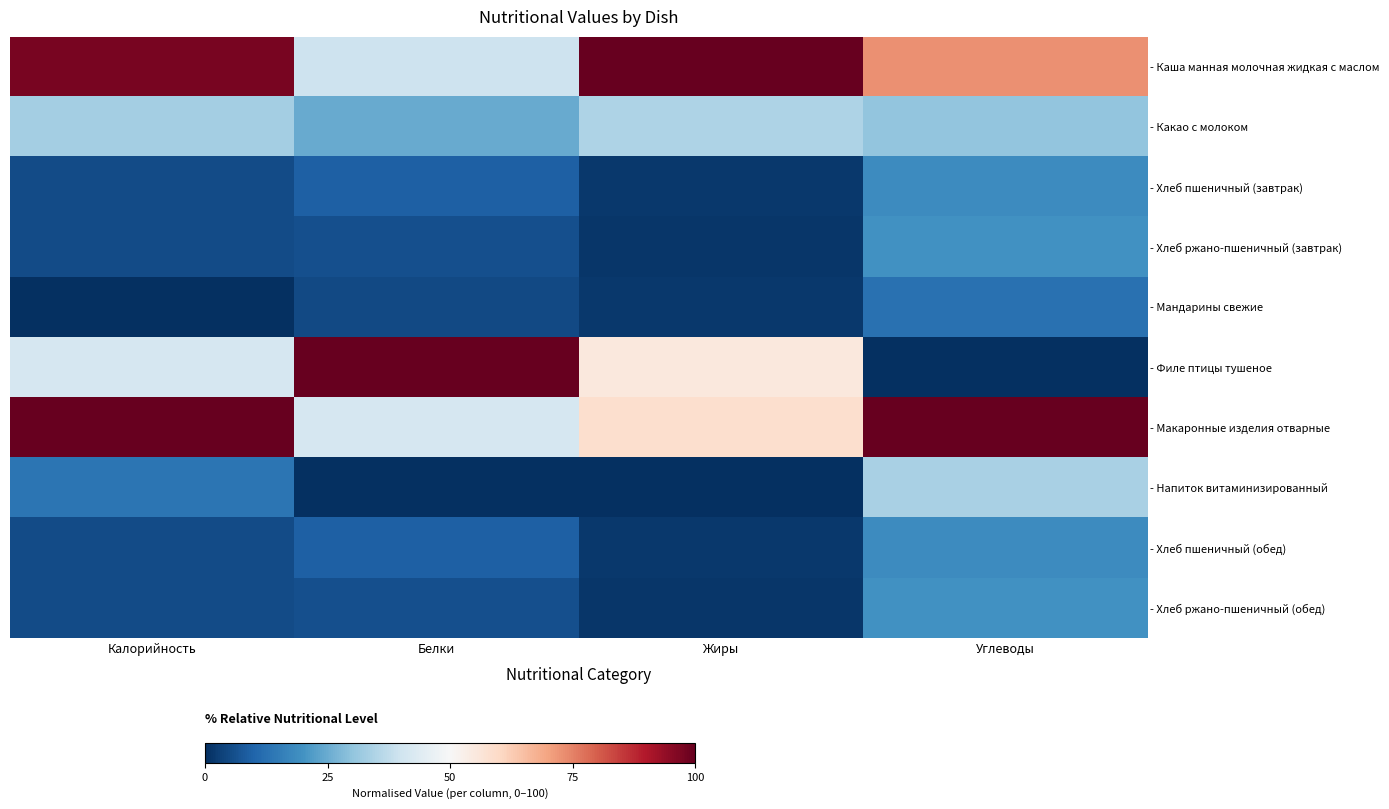

What is the maximum value shown in the chart?

100.0